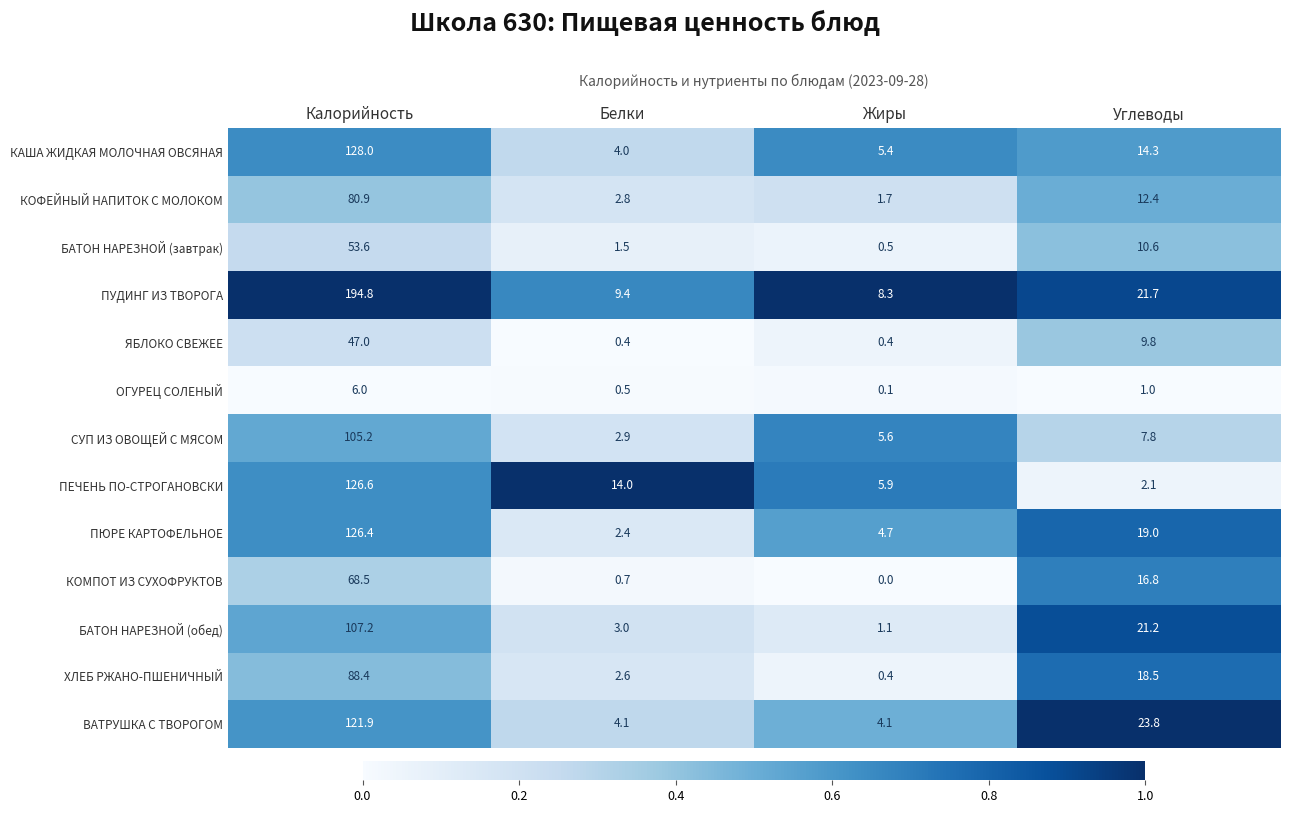

Where does the БАТОН НАРЕЗНОЙ (обед) series first go above 21?

Калорийность